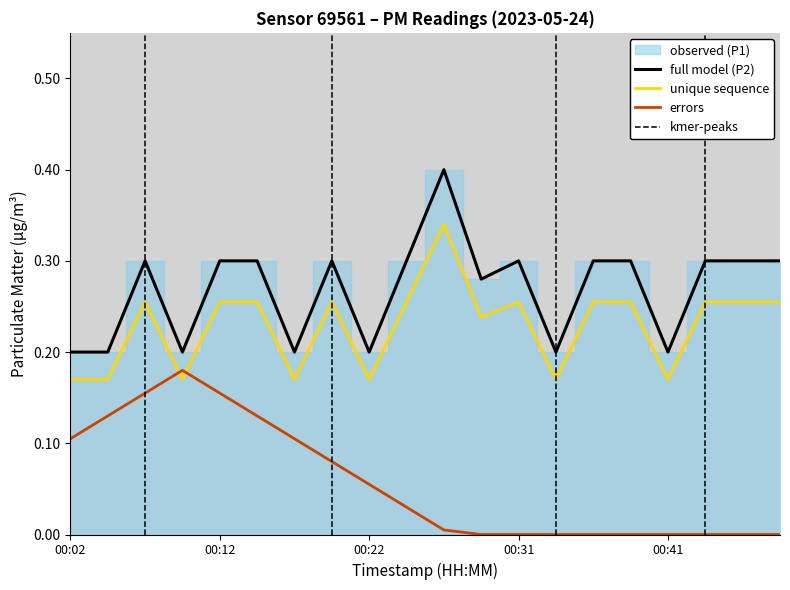

What is the value of the P2 point at the 2nd from the left?

0.2